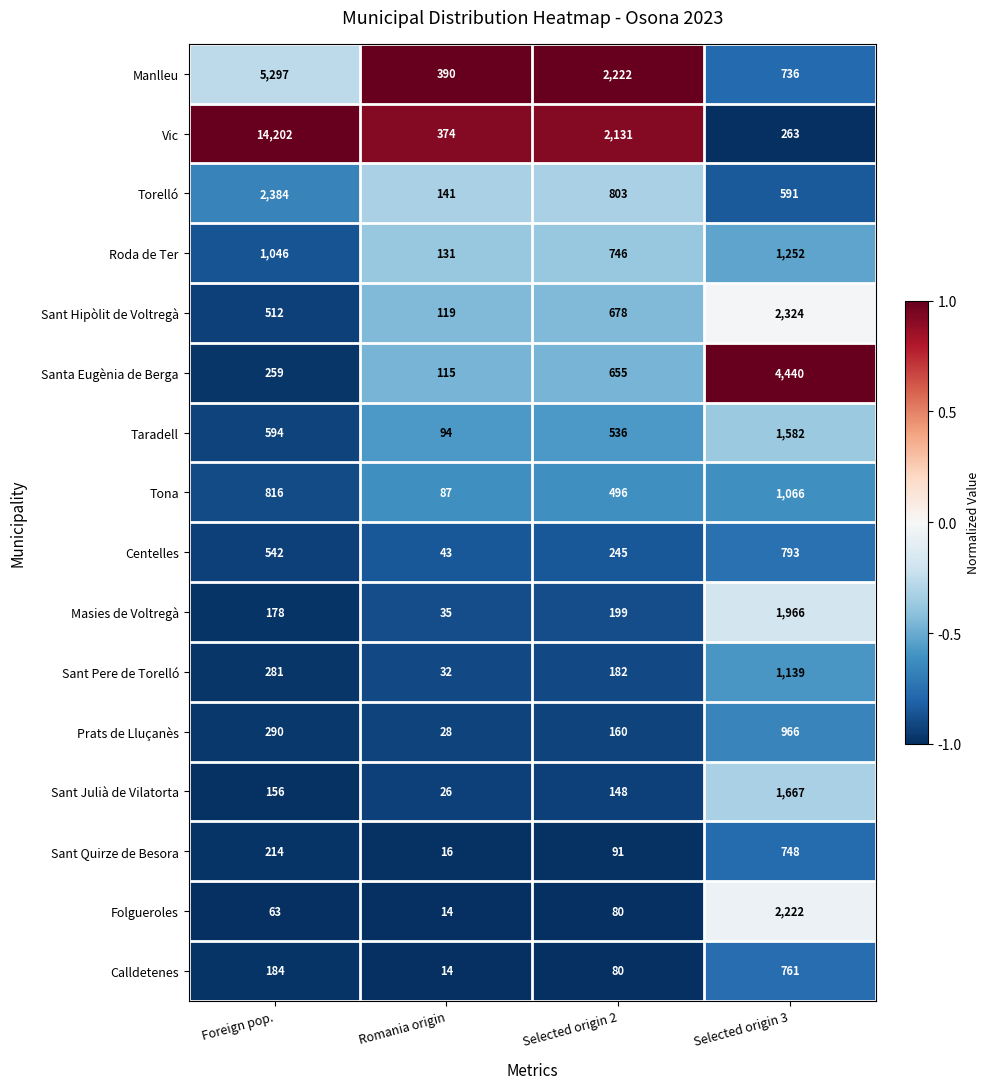

At which label is Masies de Voltregà closest to 1000?

Selected origin 2